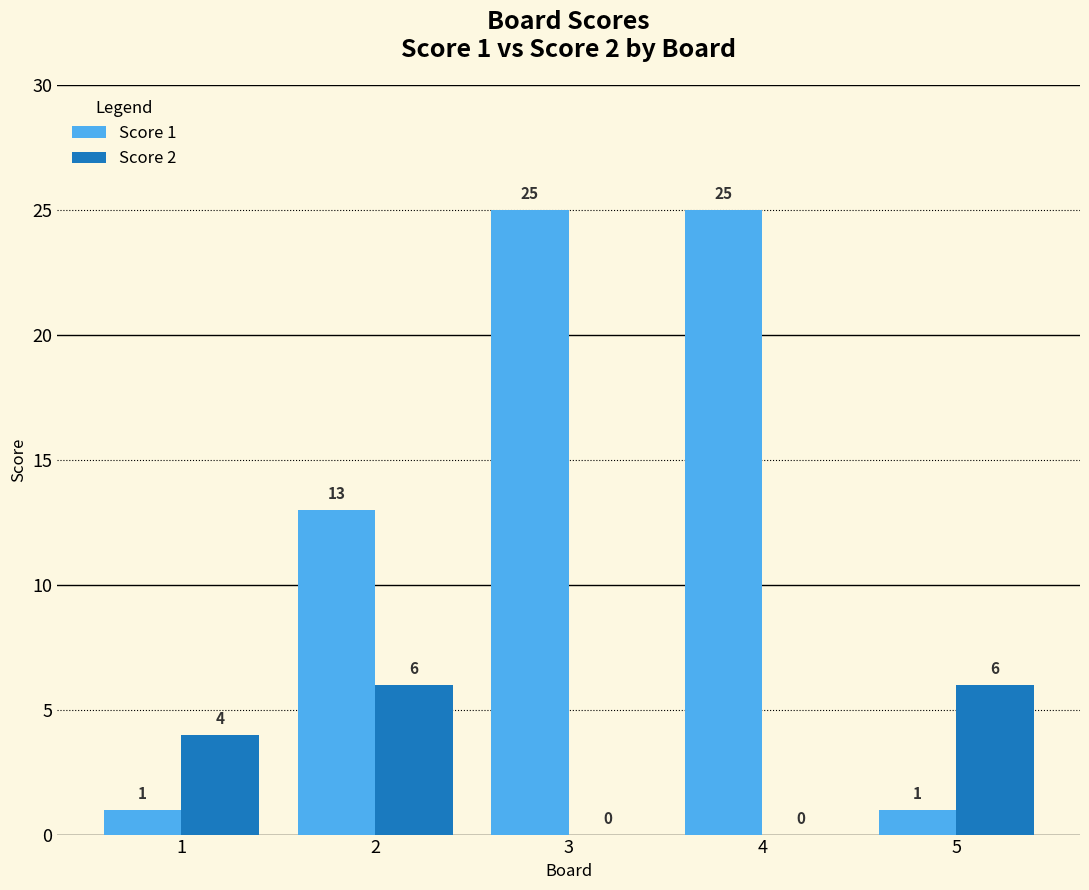

Which series changed the most between 1 and 2?

Score 1